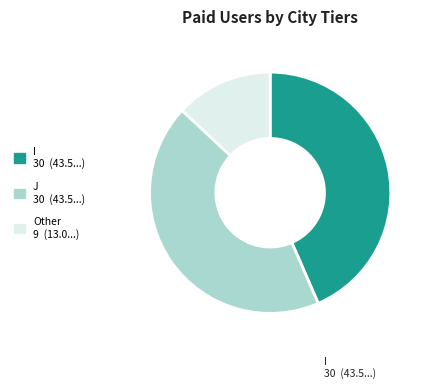

Is there any slice that represents more than half of the pie?

No